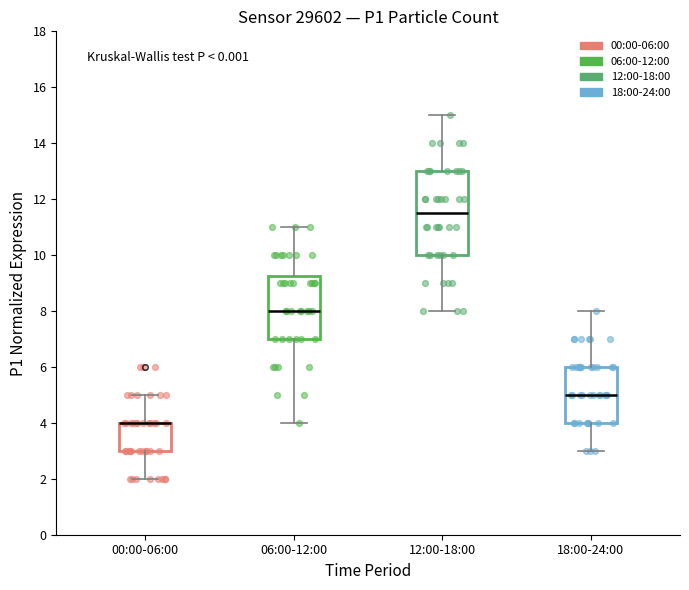

Which box is the tallest, from its lower edge to its upper edge?

12:00-18:00